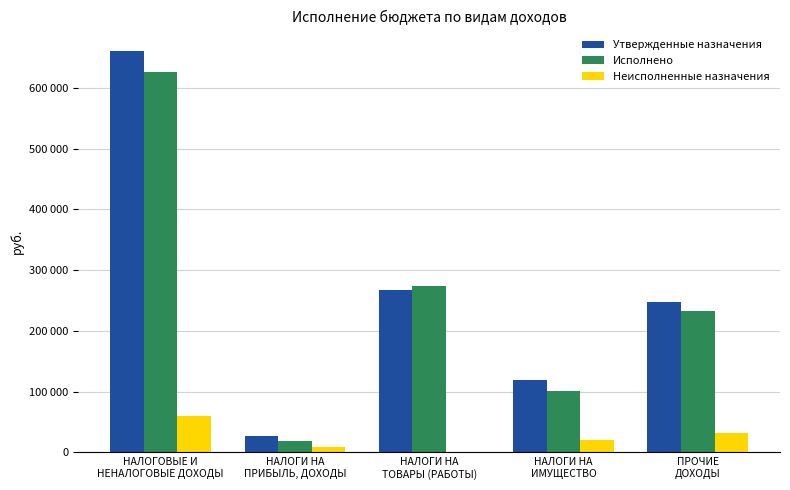

Reading right to left, list all the values displayed in this chart.

Утвержденные назначения: ПРОЧИЕ
ДОХОДЫ=247266.0	НАЛОГИ НА
ИМУЩЕСТВО=120000.0	НАЛОГИ НА
ТОВАРЫ (РАБОТЫ)=267650.0	НАЛОГИ НА
ПРИБЫЛЬ, ДОХОДЫ=27000.0	НАЛОГОВЫЕ И
НЕНАЛОГОВЫЕ ДОХОДЫ=661266.0
Исполнено: ПРОЧИЕ
ДОХОДЫ=232678.6	НАЛОГИ НА
ИМУЩЕСТВО=100362.6	НАЛОГИ НА
ТОВАРЫ (РАБОТЫ)=274181.9	НАЛОГИ НА
ПРИБЫЛЬ, ДОХОДЫ=19412.5	НАЛОГОВЫЕ И
НЕНАЛОГОВЫЕ ДОХОДЫ=626635.6
Неисполненные назначения: ПРОЧИЕ
ДОХОДЫ=31450.8	НАЛОГИ НА
ИМУЩЕСТВО=20117.4	НАЛОГИ НА
ТОВАРЫ (РАБОТЫ)=0.0	НАЛОГИ НА
ПРИБЫЛЬ, ДОХОДЫ=9241.4	НАЛОГОВЫЕ И
НЕНАЛОГОВЫЕ ДОХОДЫ=60809.6